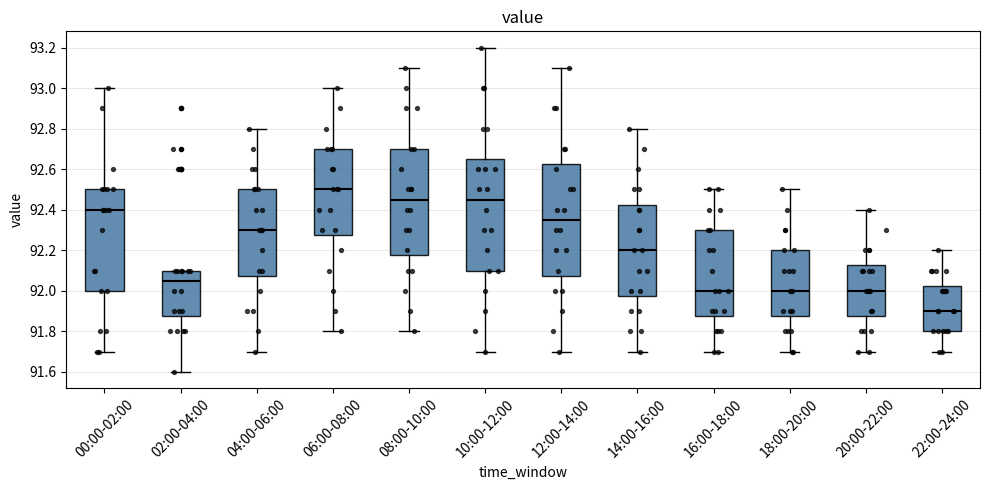

Which box has the highest median line?

06:00-08:00